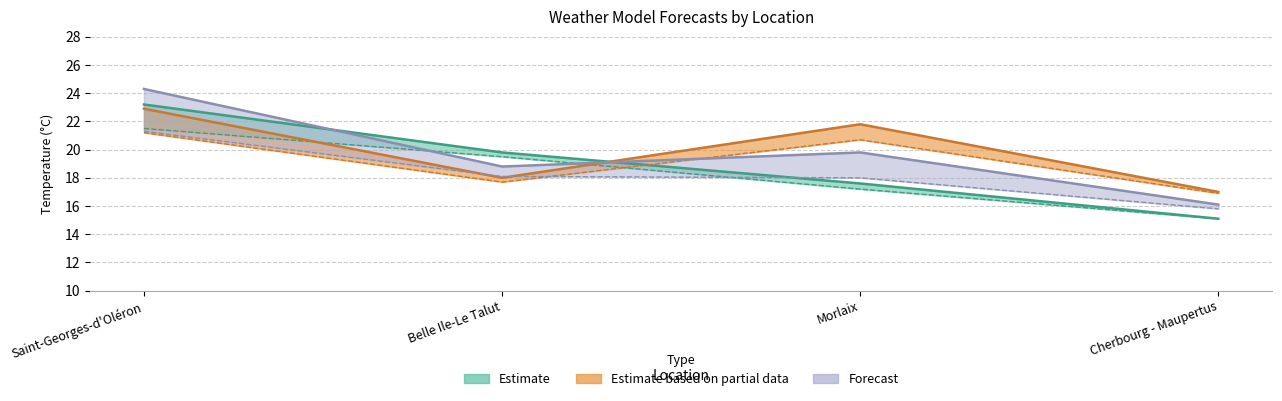

Is it true that GFS 00Z equals 31.4 at Saint-Georges-d'Oléron?

False